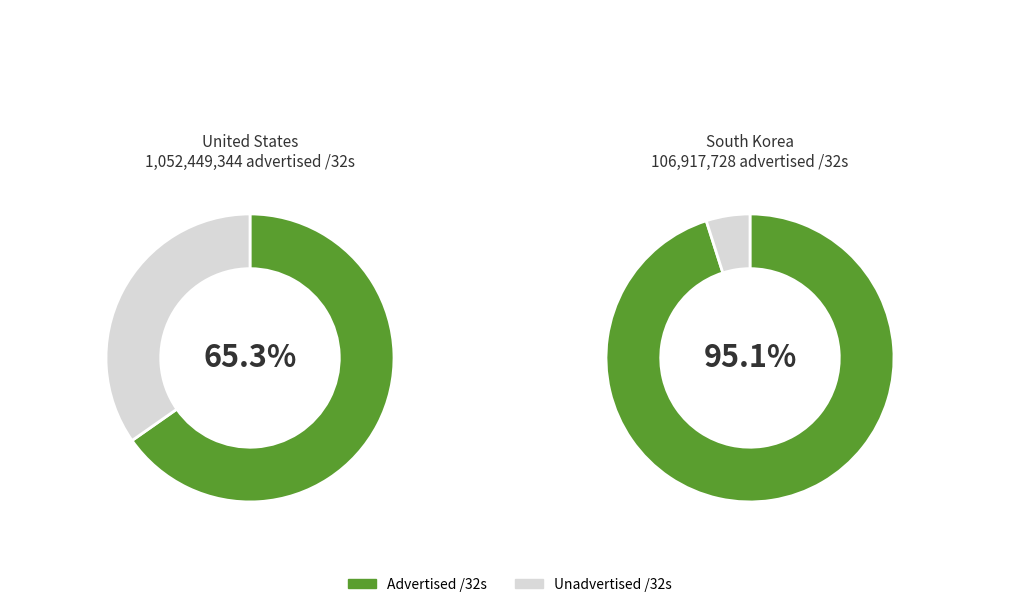

Is it true that Brazil is 1% of the pie?

False